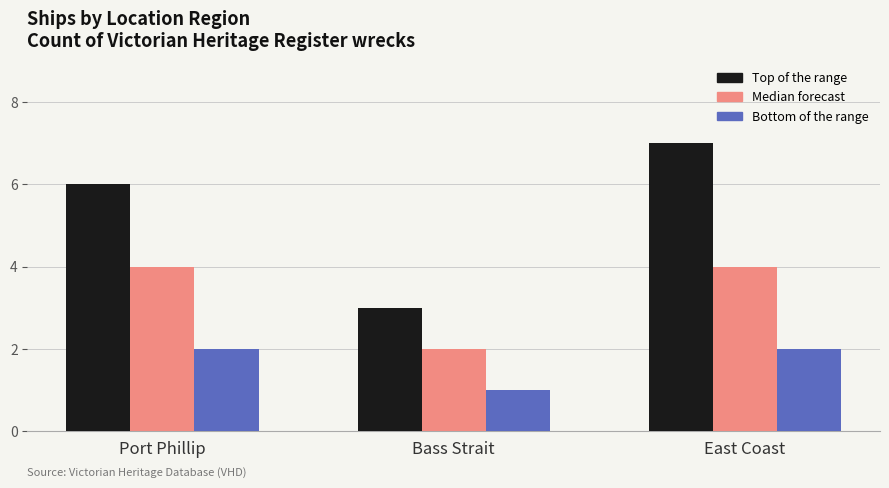

Rank the series at East Coast from lowest to highest value.

Bottom of the range, Median forecast, Top of the range